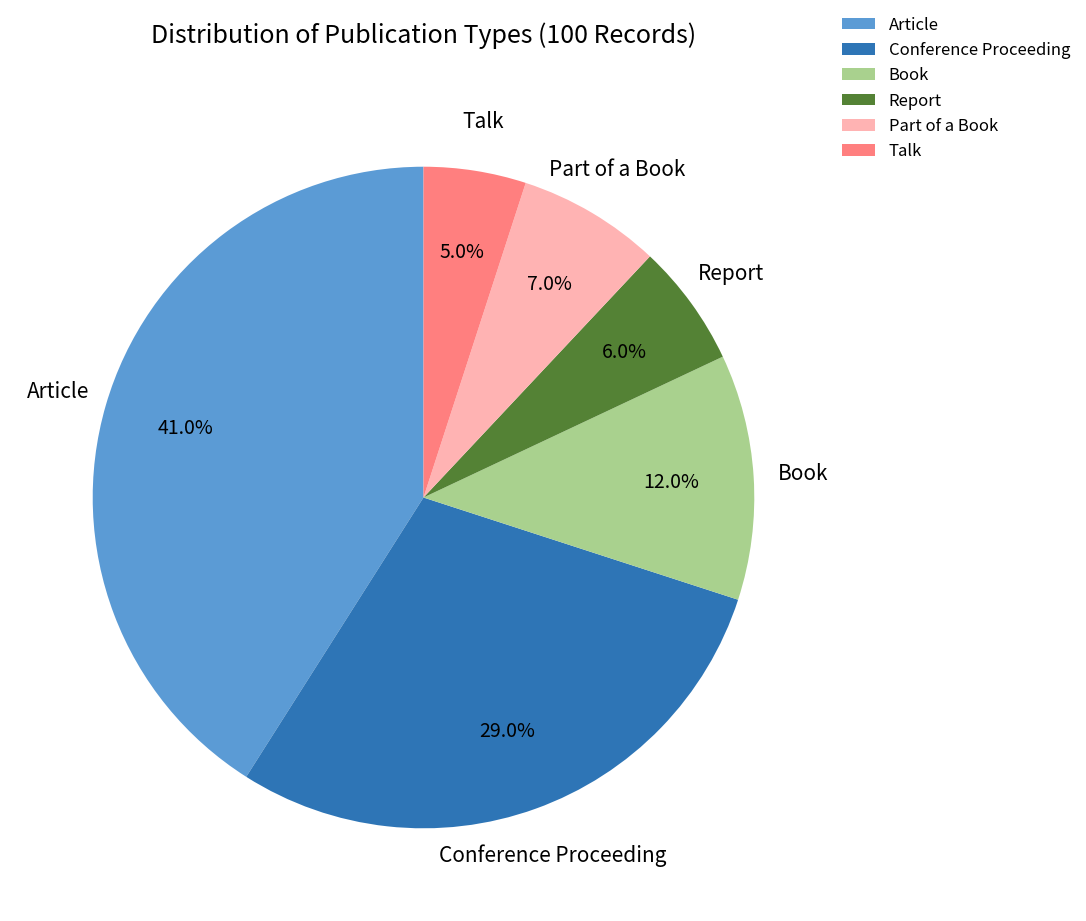

To the nearest percent, what percentage of the pie is Report?

6%